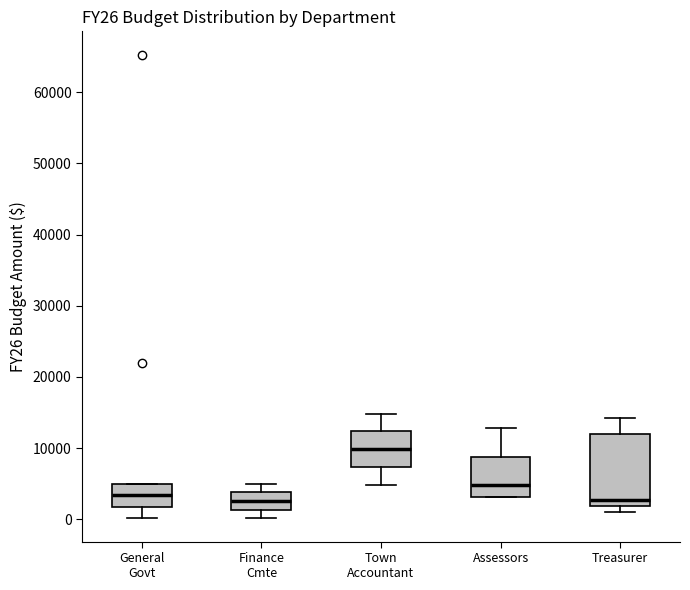

Reading left to right, transcribe this box plot: for each box, give where its median line is, the range the box spans, and where its two whiskers end, as read against the y-axis. The values are not printed on the chart, so give them approximately, as read against the axis.

General Govt: median 4000, box 2000 to 5000, whiskers 0 to 5000
Finance Cmte: median 3000, box 1000 to 4000, whiskers 0 to 5000
Town Accountant: median 10000, box 7000 to 12000, whiskers 5000 to 15000
Assessors: median 5000, box 3000 to 9000, whiskers 3000 to 13000
Treasurer: median 3000, box 2000 to 12000, whiskers 1000 to 14000